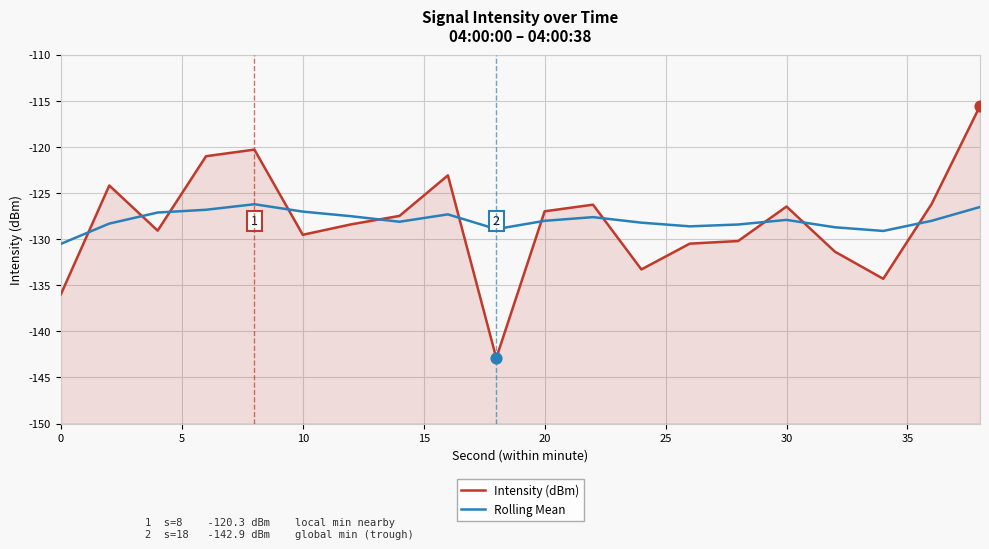

What are all the series names shown in the legend?

Intensity (dBm), Rolling Mean